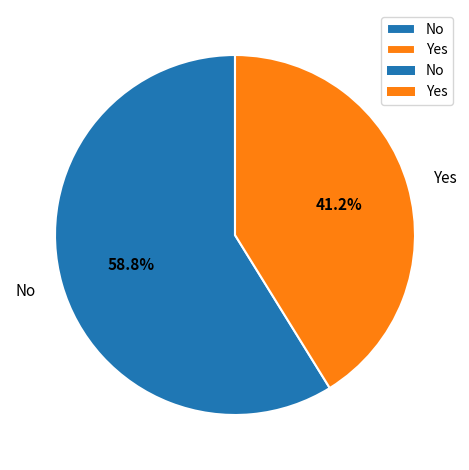

Rank the categories by value from highest to lowest.

No, Yes